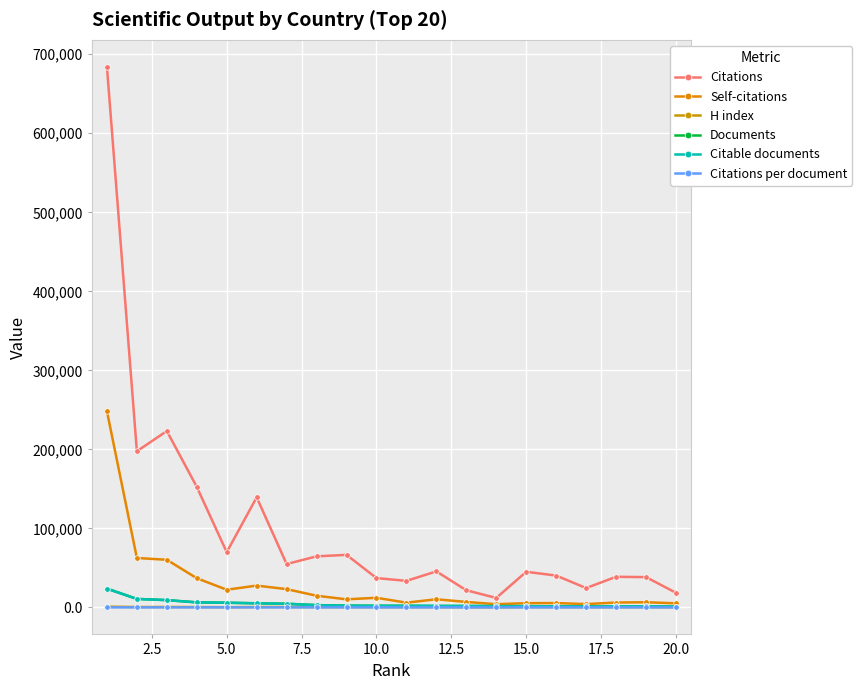

True or false: Citations and Self-citations intersect in this chart.

False